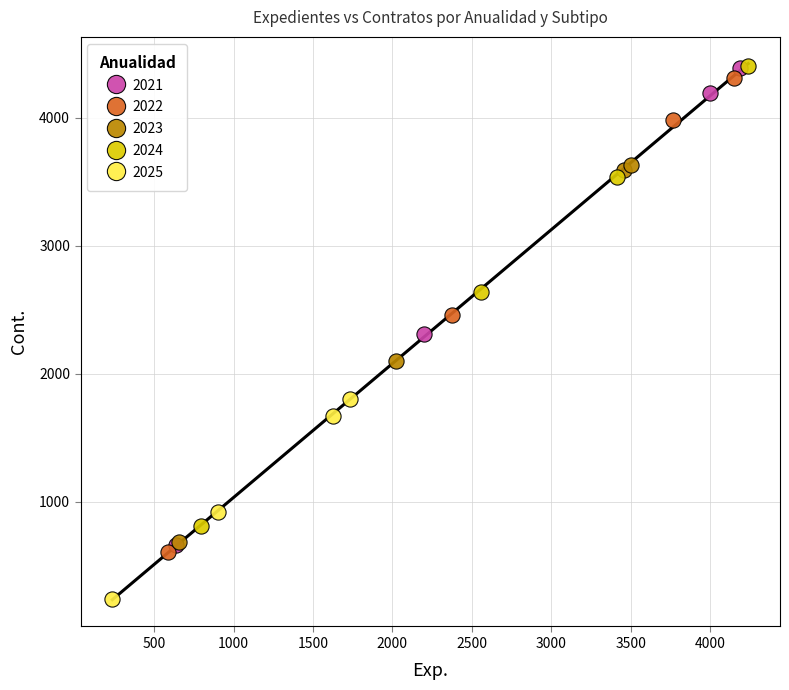

Which series reaches the minimum Y coordinate?

2025